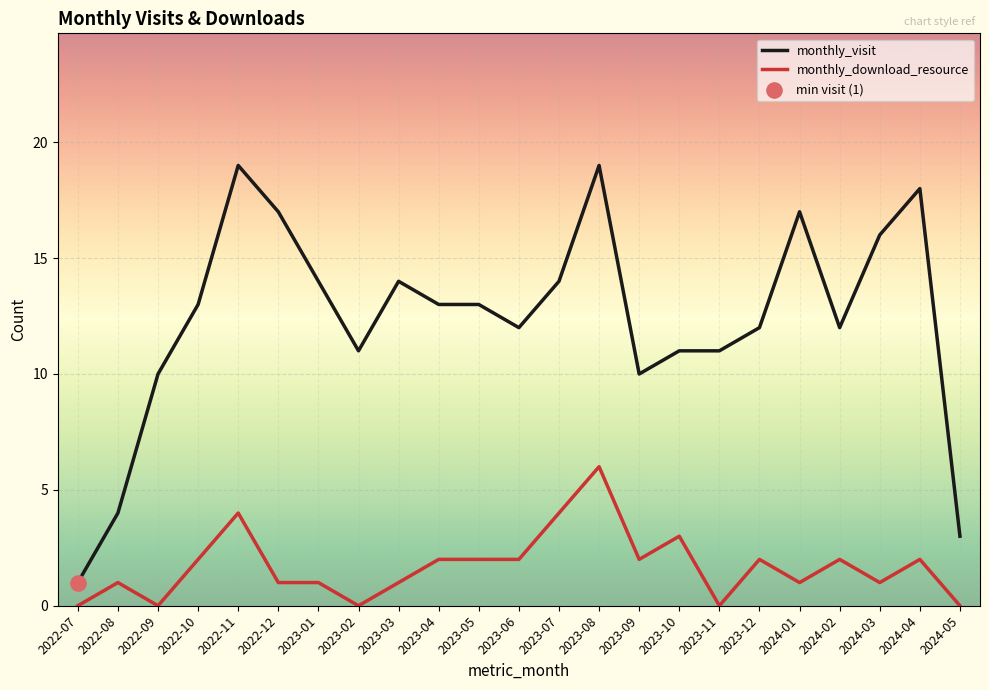

What is the difference between the maximum and minimum values in the monthly_visit series?

18